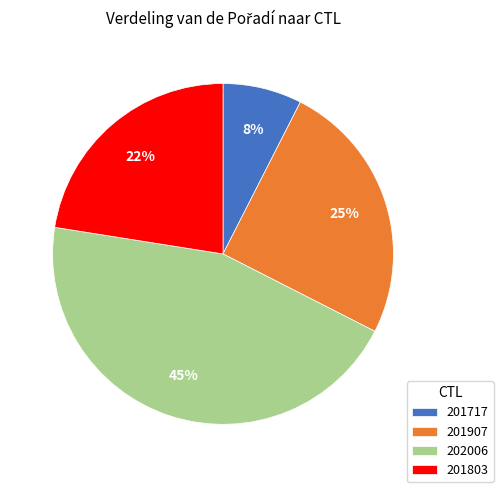

How many segments does this pie chart have?

4